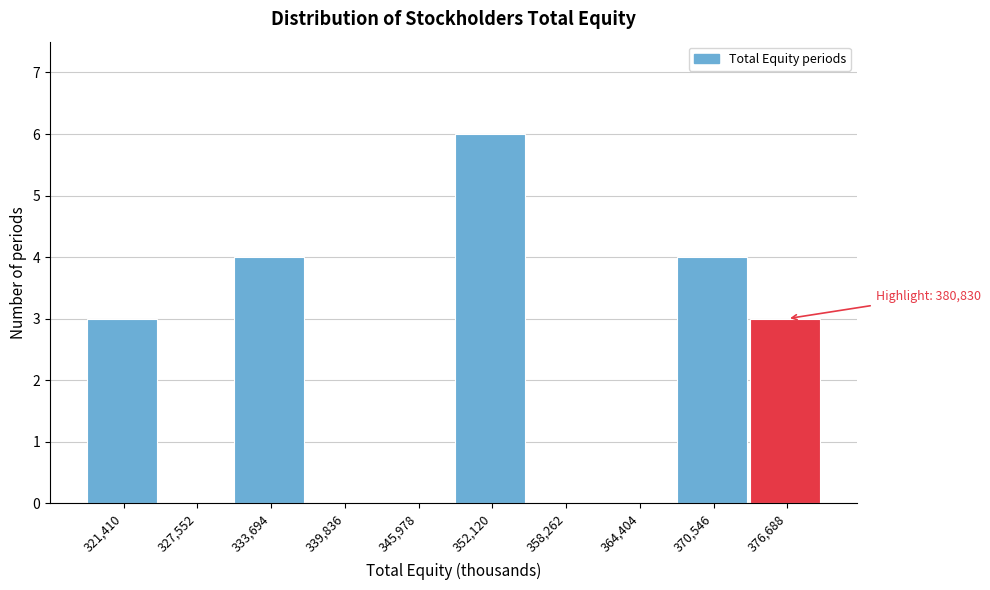

Reading left to right, what are all the values shown in this chart?

321,410=3	327,552=0	333,694=4	339,836=0	345,978=0	352,120=6	358,262=0	364,404=0	370,546=4	376,688=3